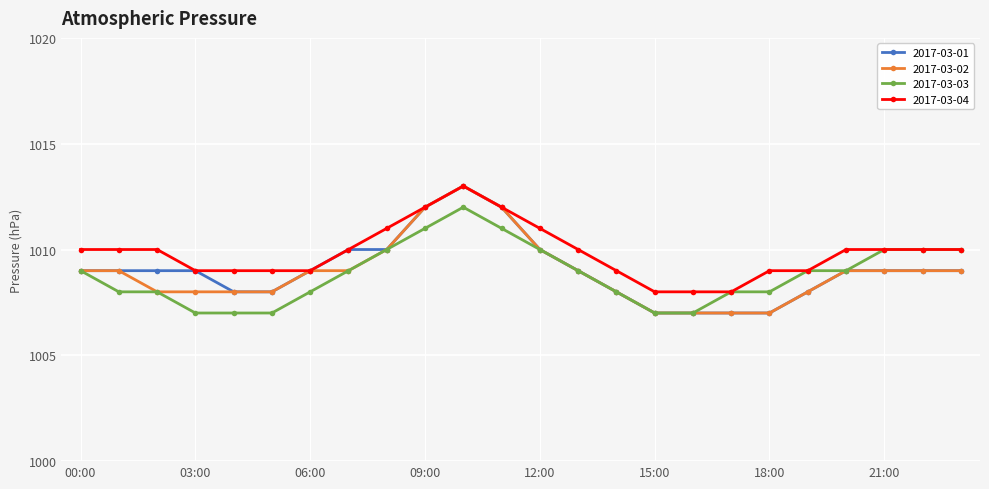

Which series has the largest total across all categories?

2017-03-04